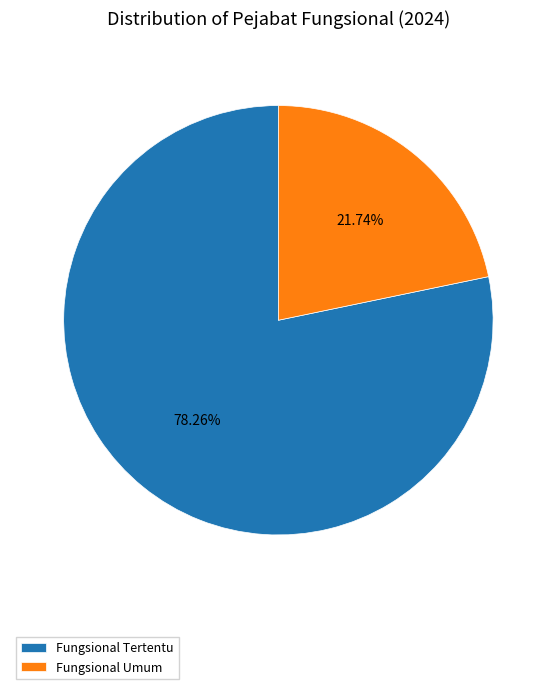

True or false: Fungsional Tertentu accounts for 89% of the total.

False